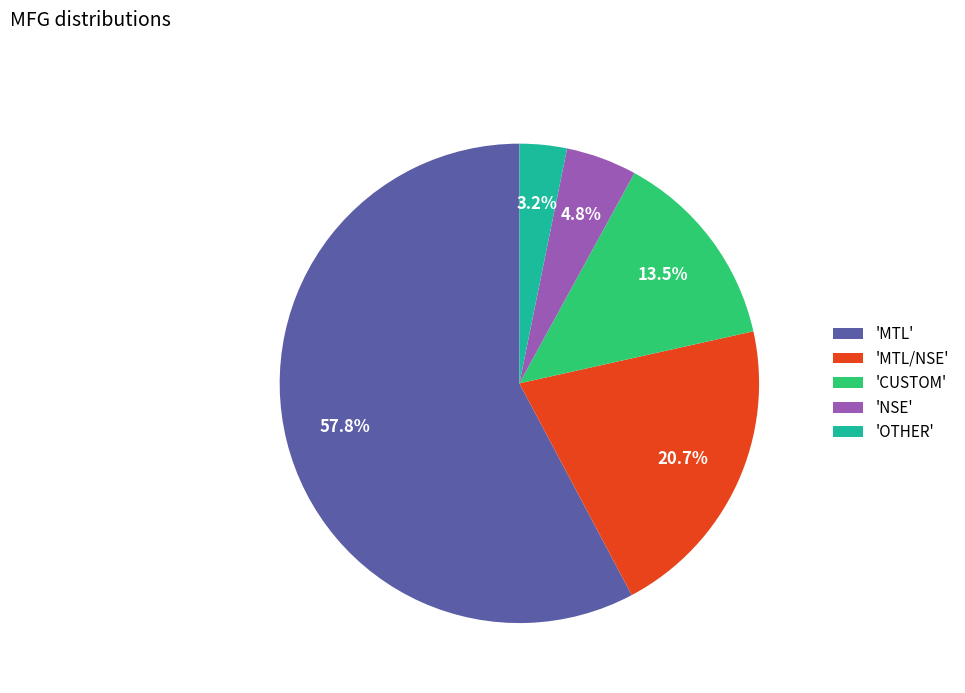

Combined, what portion of the pie is 'MTL/NSE' and 'NSE'?

25.5%